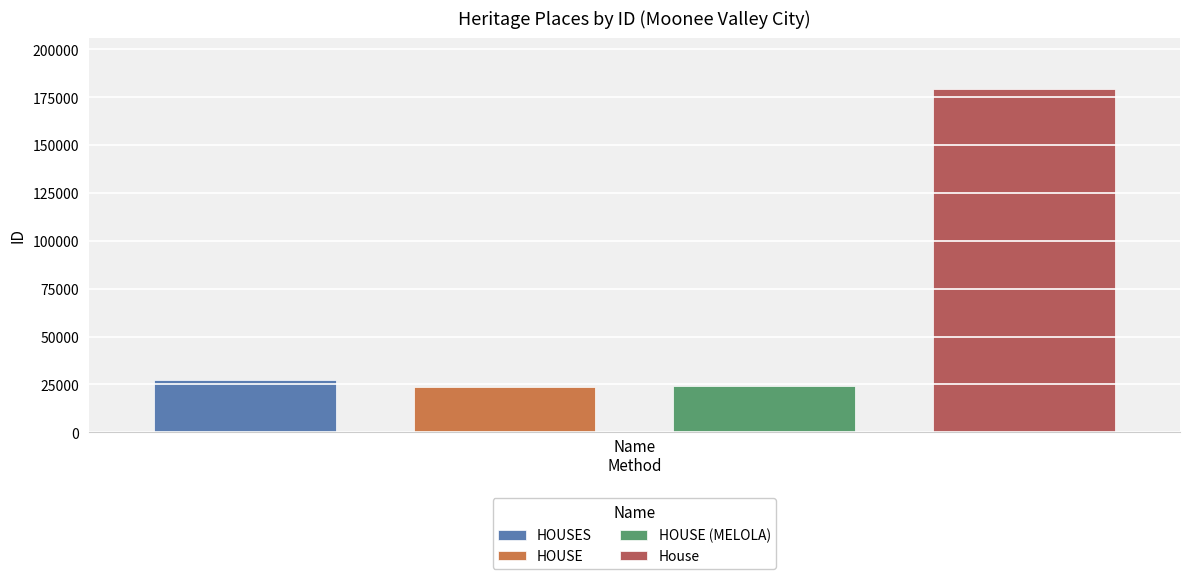

Which series has the widest spread of values?

HOUSES